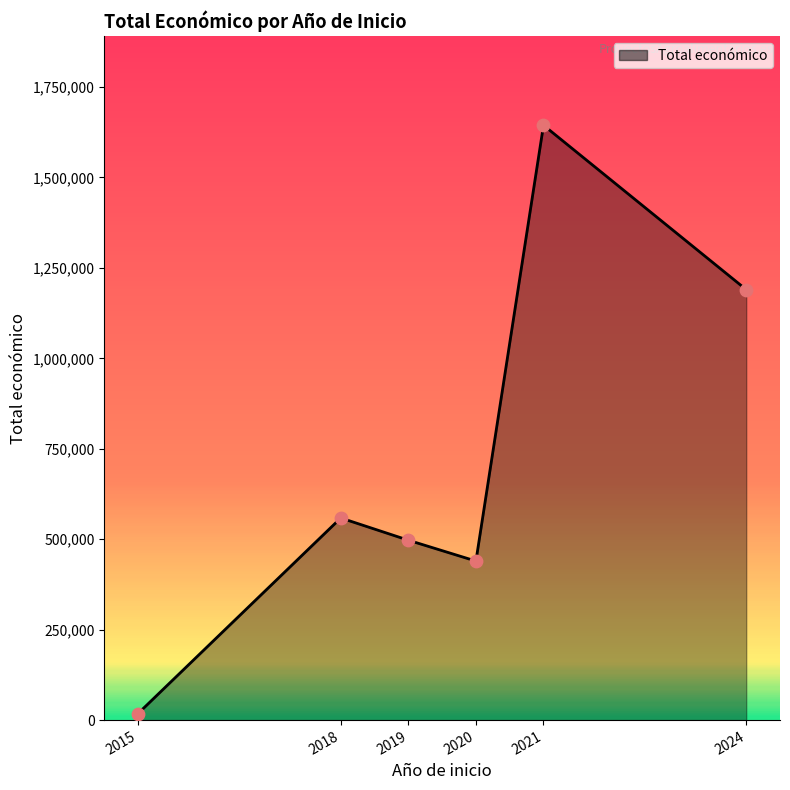

Between 2024 and 2015, which is larger?

2024